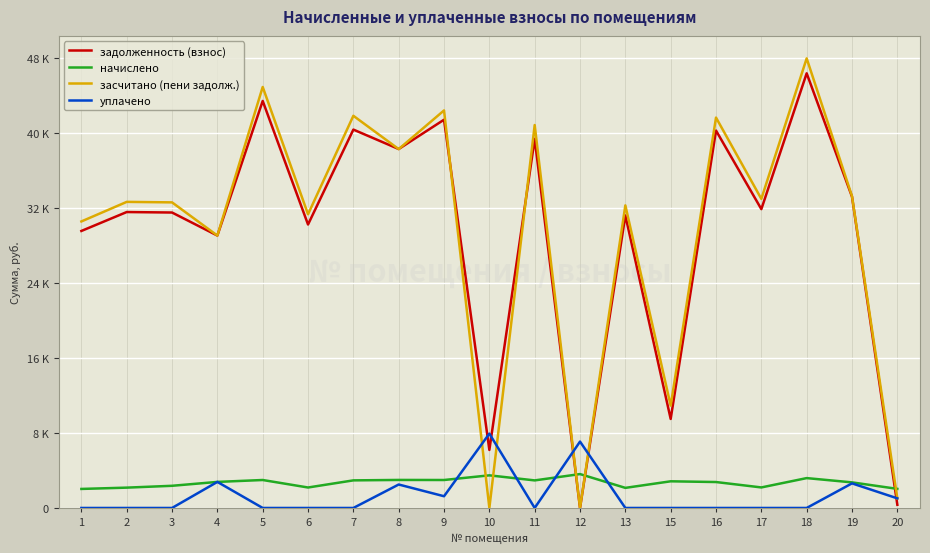

What are all the series names shown in the legend?

задолженность (взнос), начислено, засчитано (пени задолж.), уплачено